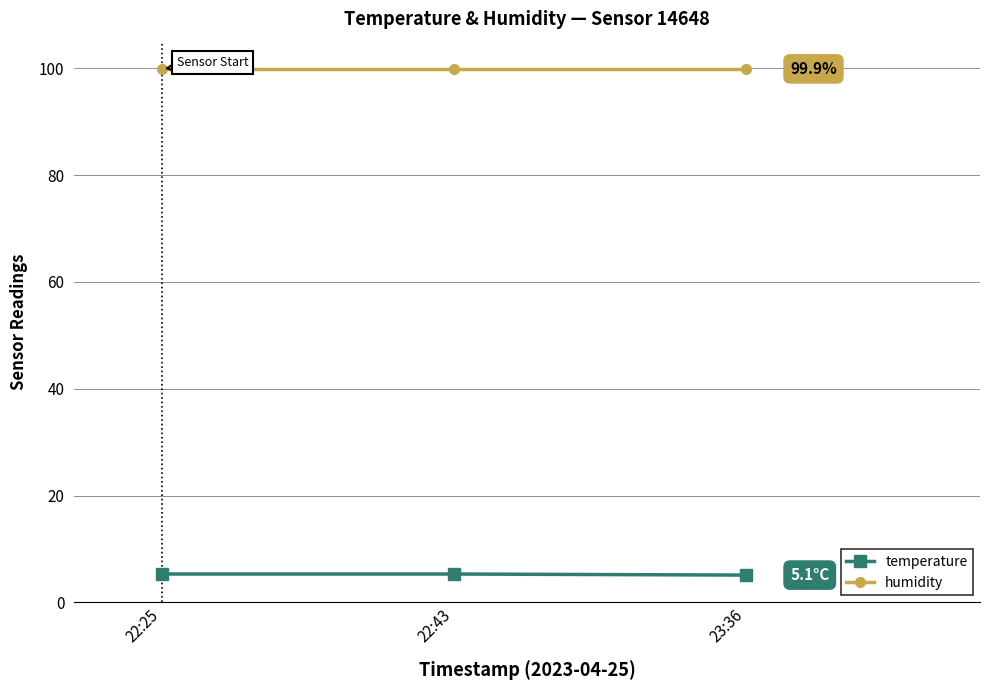

What is the sum of all temperature values?

15.7